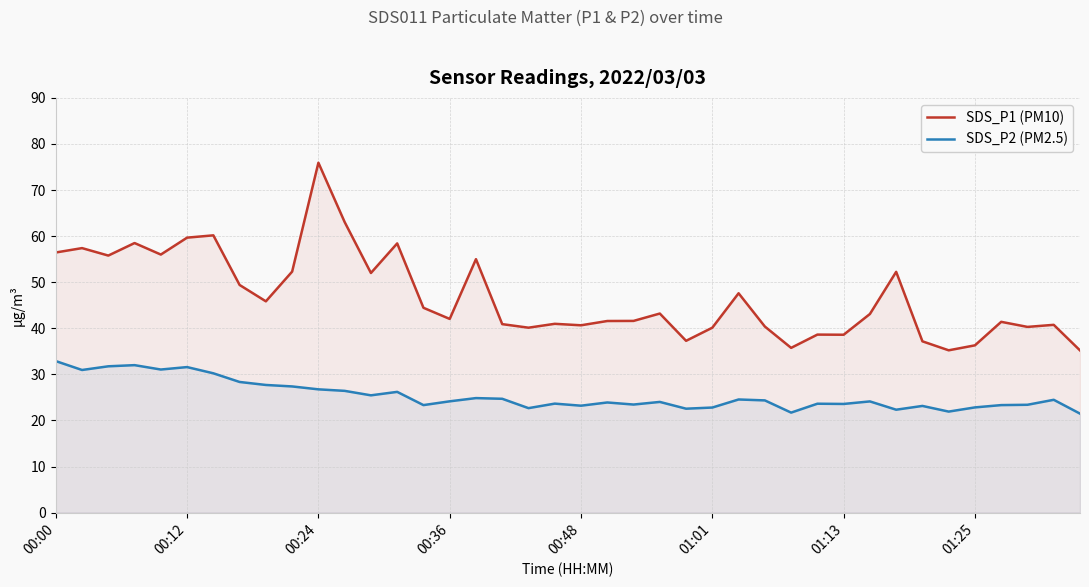

At which category is the sum across all series the highest?

00:24